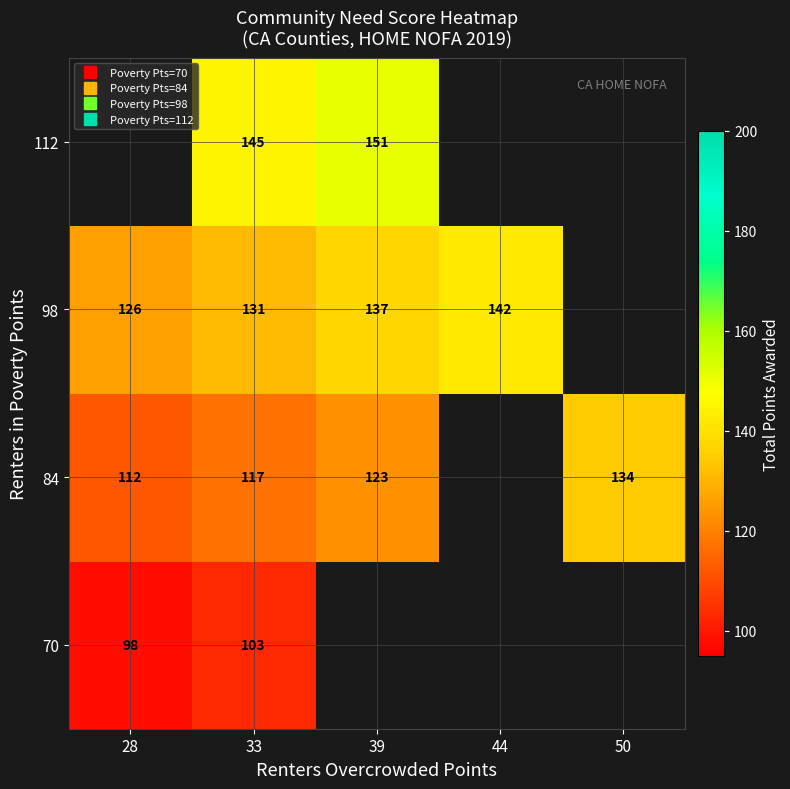

List the labels in order of 70 value, smallest first.

28, 33, 39, 44, 50